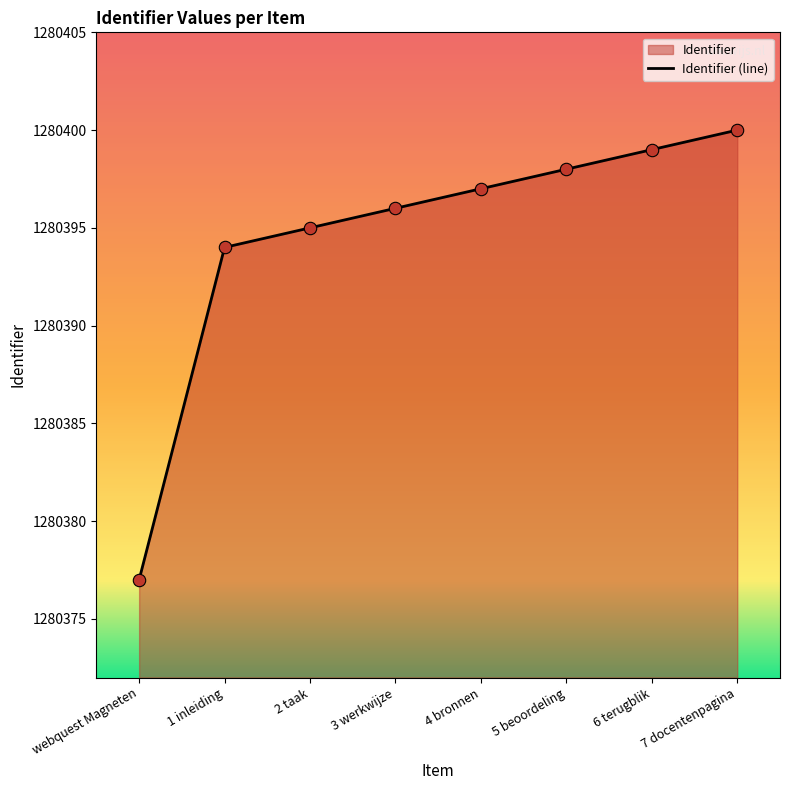

What is the change in value from 1 inleiding to 6 terugblik?

+5